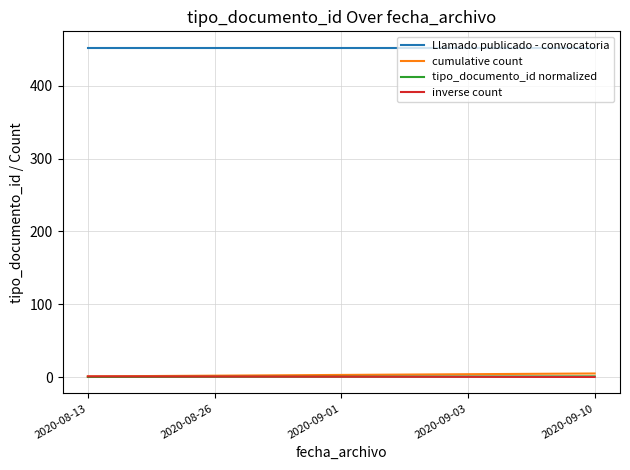

True or false: cumulative count and Llamado publicado - convocatoria intersect in this chart.

False